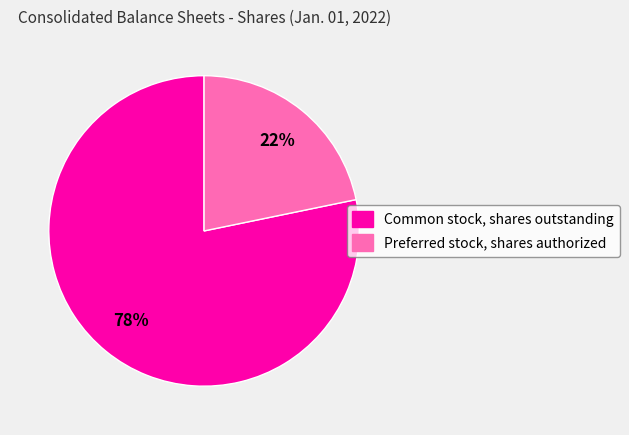

True or false: Common stock, shares outstanding accounts for 78% of the total.

True